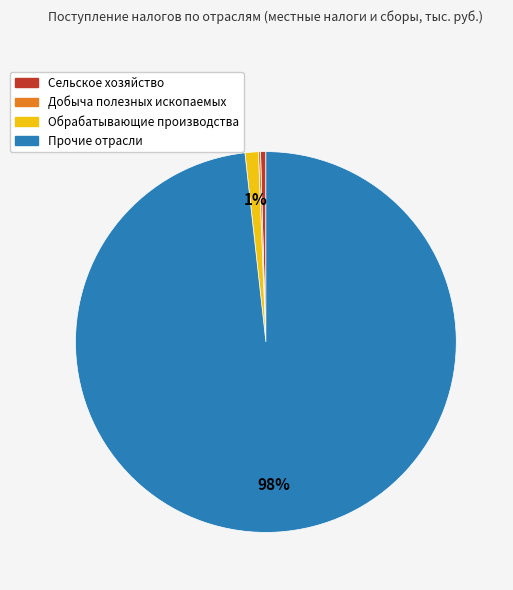

The Прочие slice represents 87% of the pie. True or false?

False